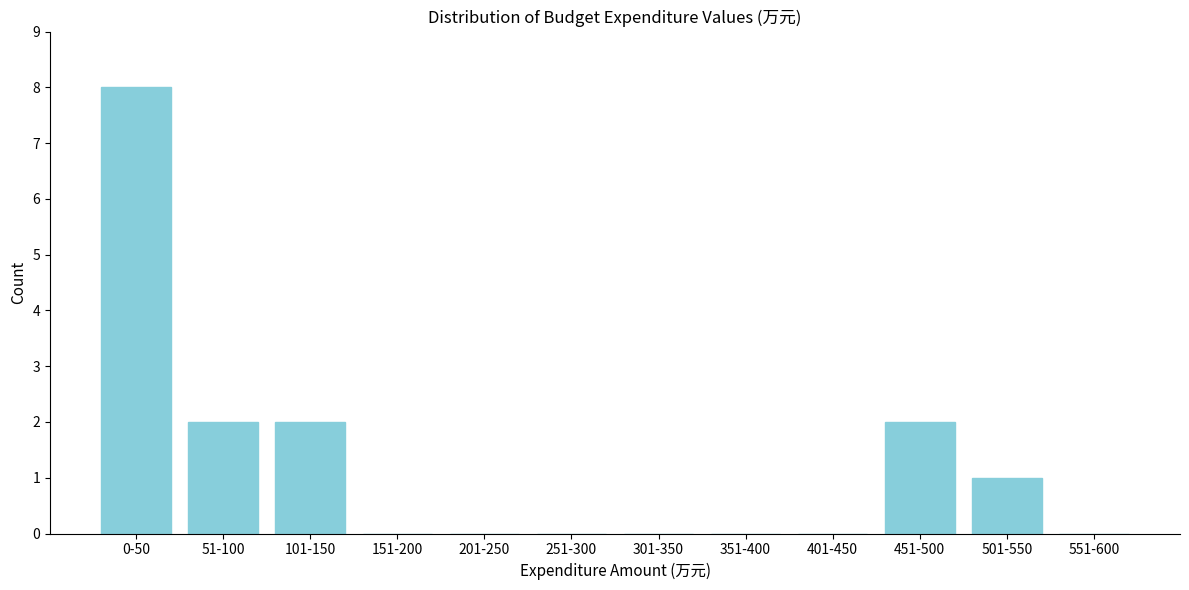

Reading left to right, extract all data points from this chart.

0-50=8	51-100=2	101-150=2	151-200=0	201-250=0	251-300=0	301-350=0	351-400=0	401-450=0	451-500=2	501-550=1	551-600=0